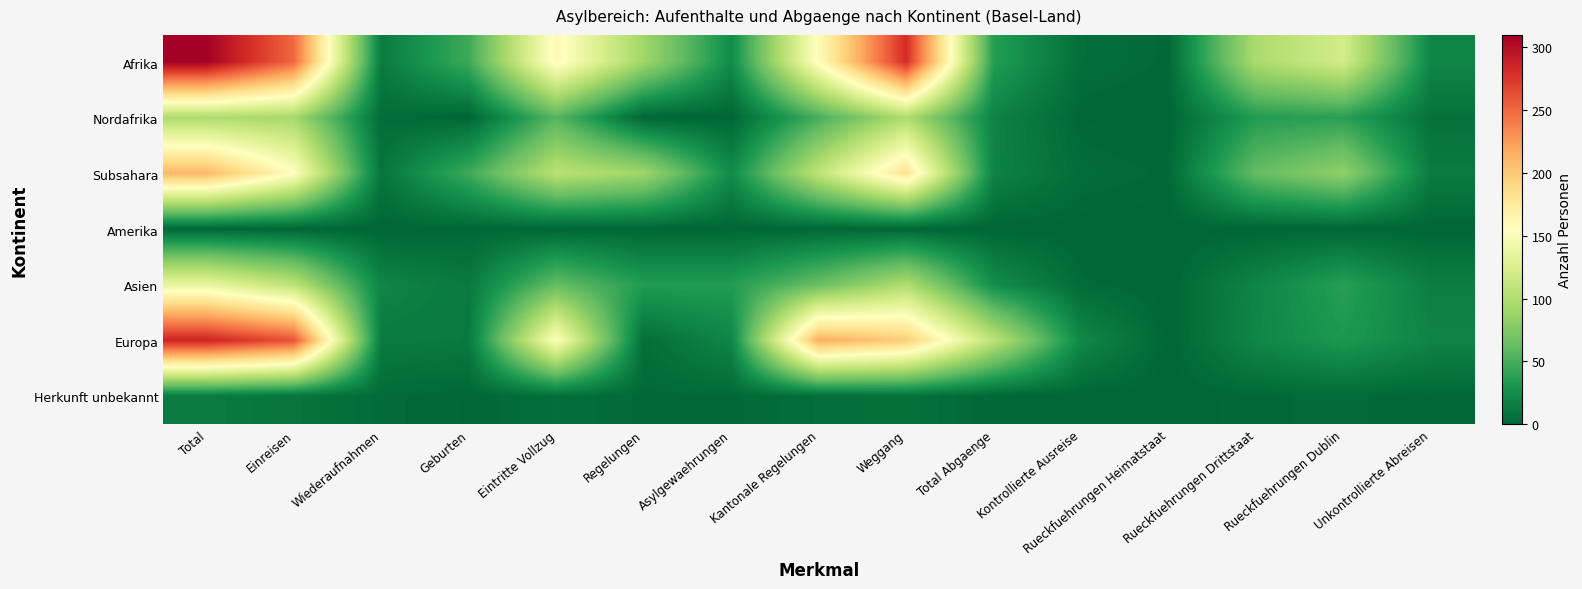

Which series has the widest spread of values?

Afrika